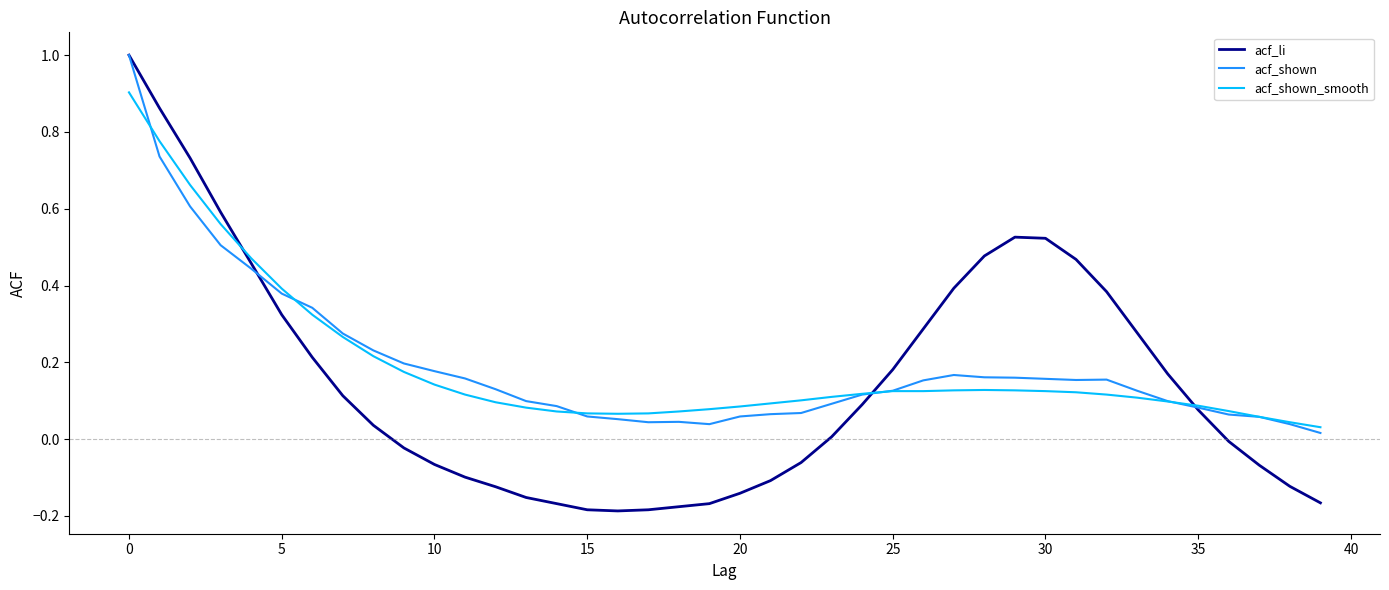

How many values in the acf_li series are below 0?

18